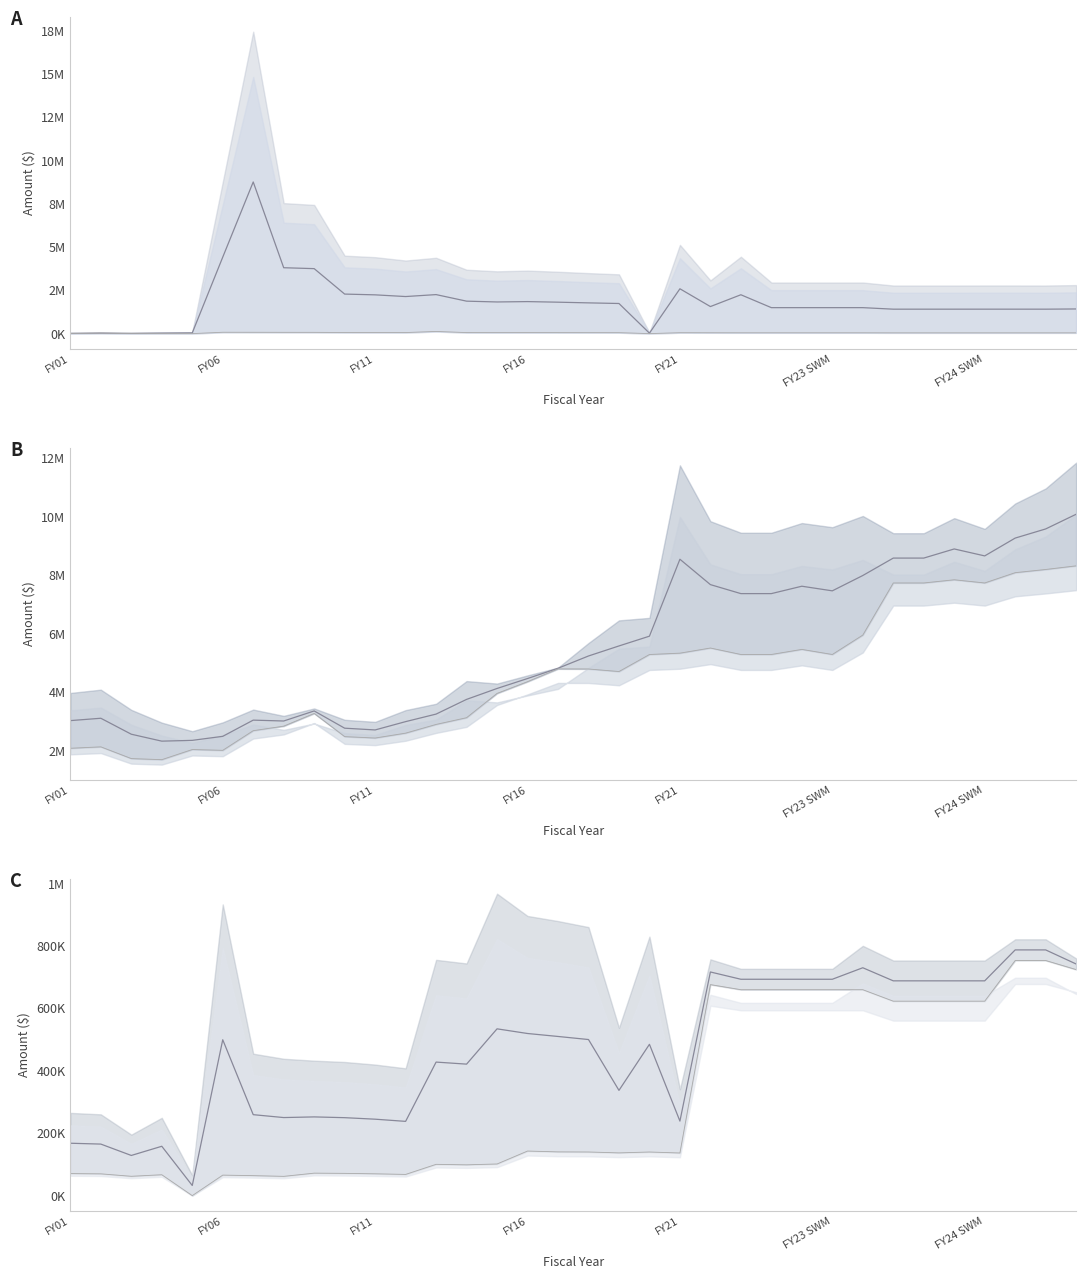

What is the greatest value displayed?

10084105.5